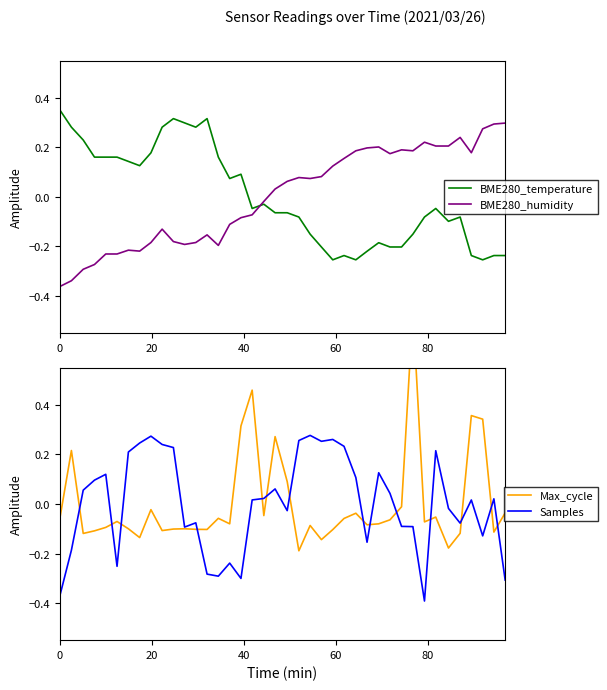

How many times do BME280_temperature and BME280_humidity cross each other?

1